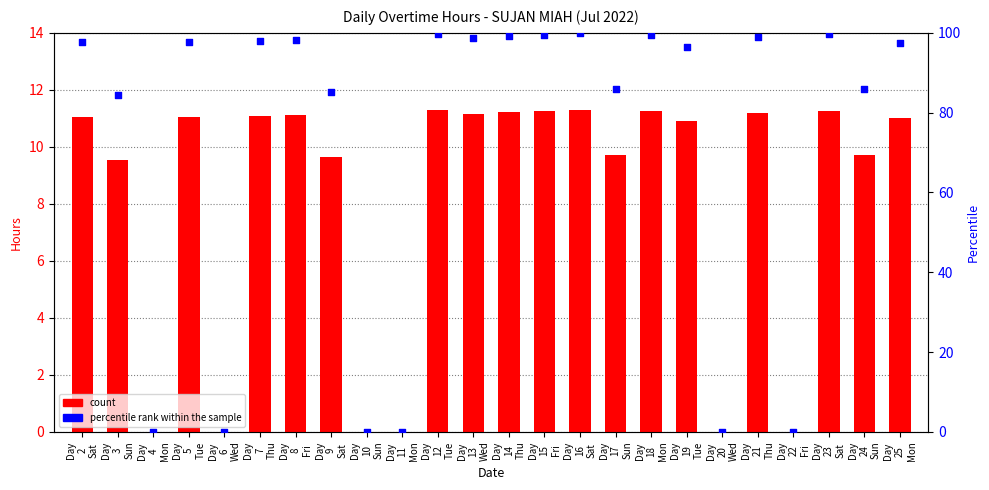

Which series contains the highest Y value?

percentile rank within the sample